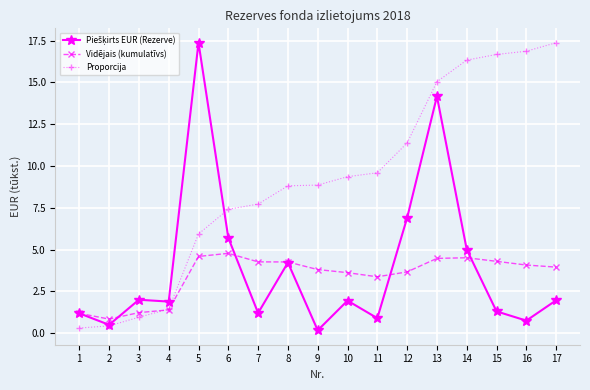

What is the maximum value shown in the chart?

17.4